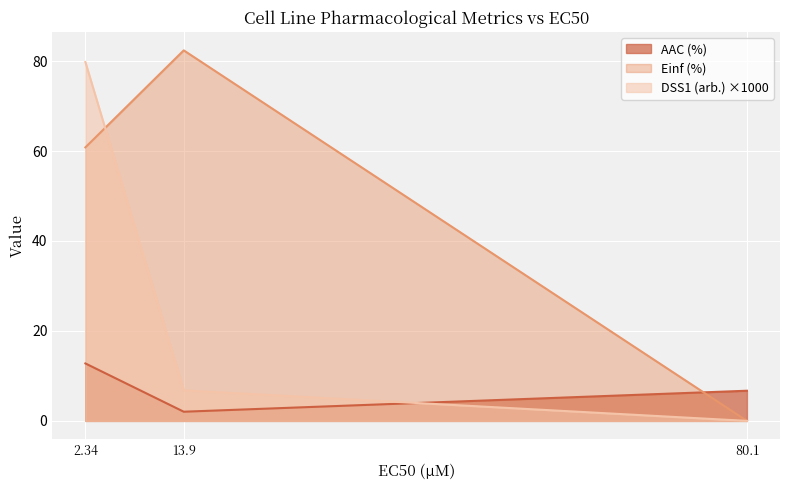

Reading left to right, list all the values displayed in this chart.

AAC (%): 2.34=12.8	13.9=2.0	80.1=6.7
Einf (%): 2.34=60.8	13.9=82.4	80.1=0.0
DSS1 (arb.) ×1000: 2.34=79.8	13.9=6.8	80.1=0.0